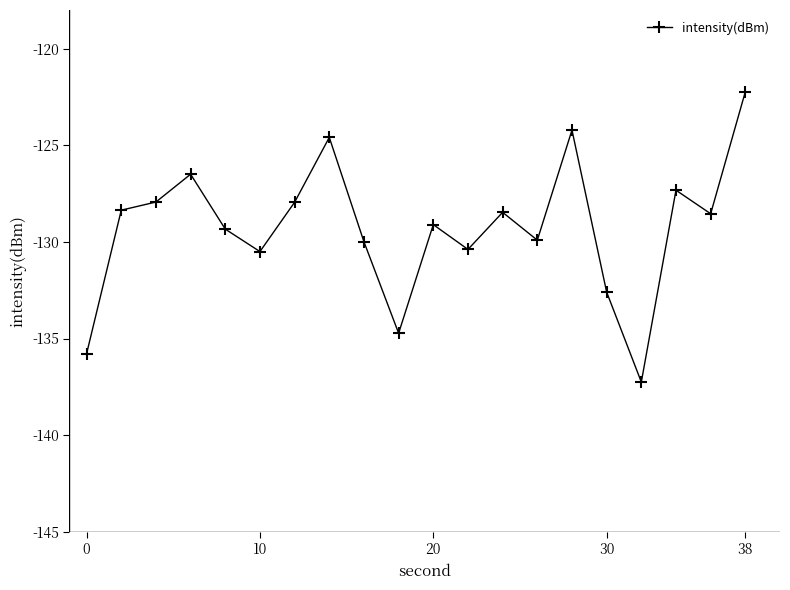

What is the maximum value shown in the chart?

-122.2